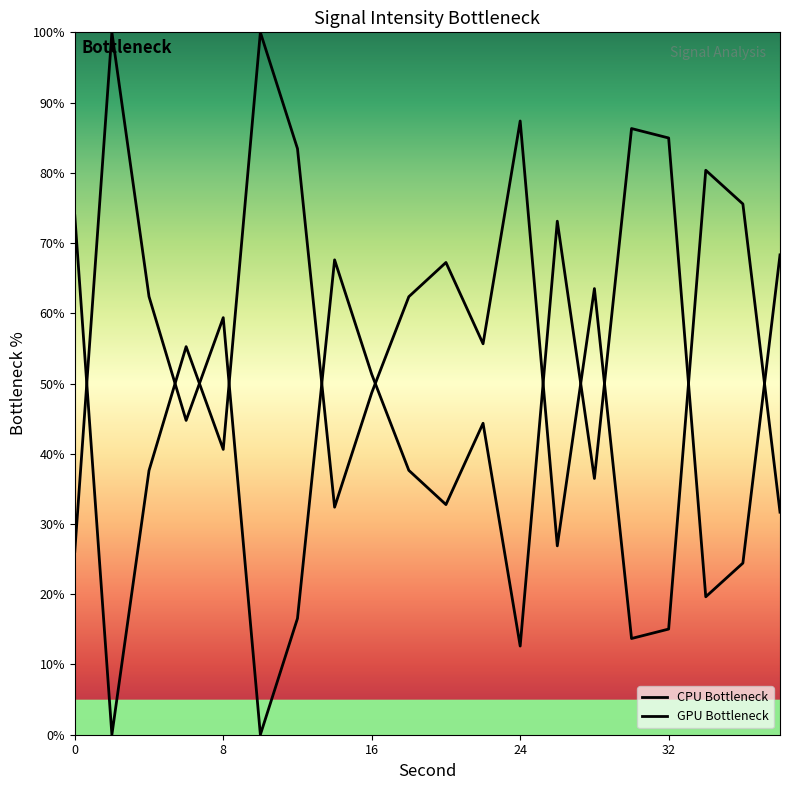

Is it true that CPU Bottleneck equals 113.0 at 0?

False